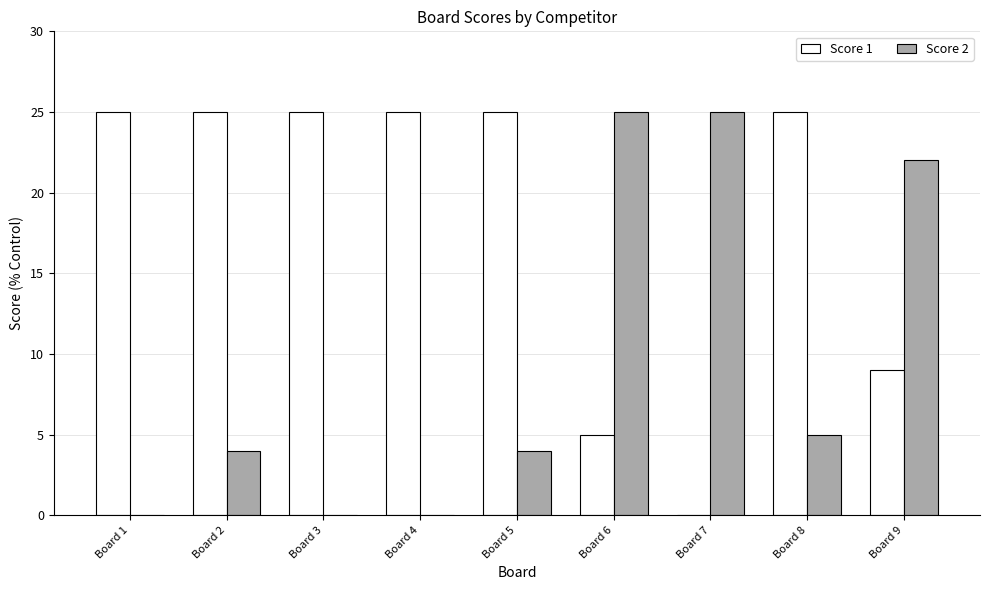

Which series changed the most between Board 1 and Board 8?

Score 2